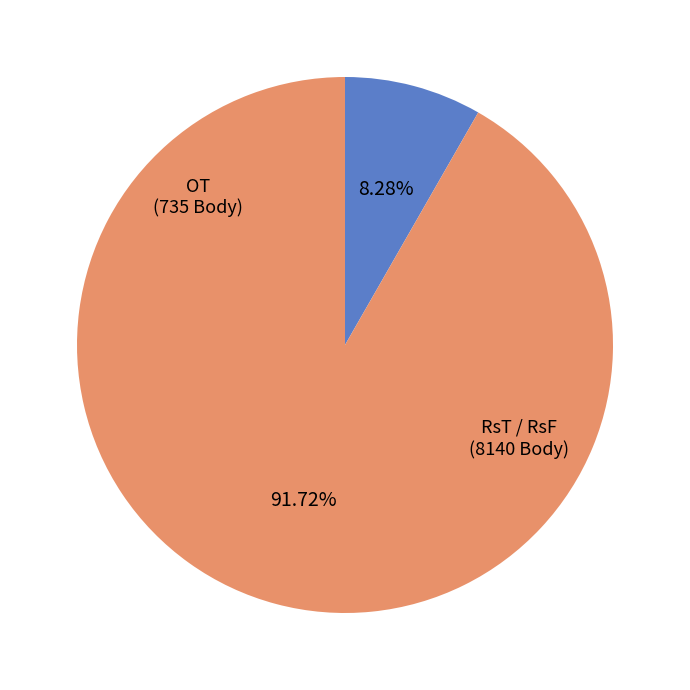

To the nearest percent, what is the average slice percentage?

50%